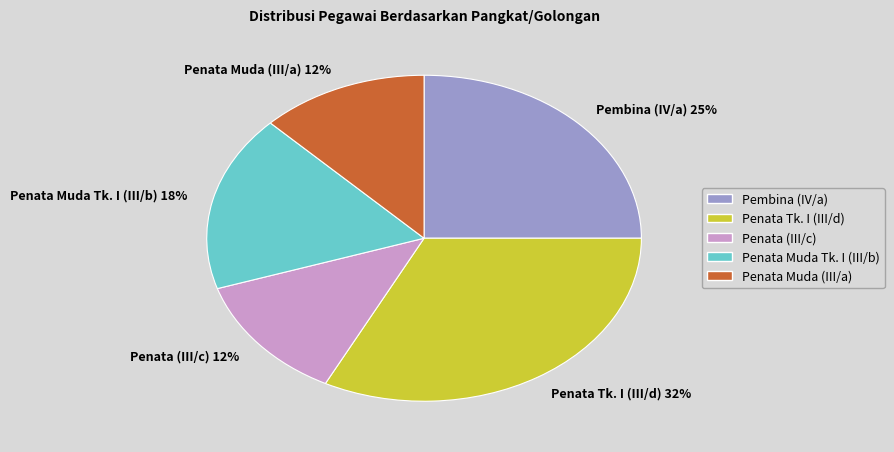

Do Penata Muda (III/a) 12% and Penata Muda Tk. I (III/b) 18% together represent more than half of the pie?

No